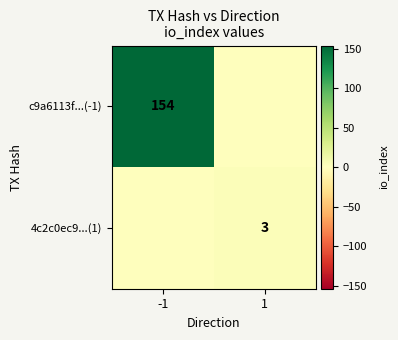

The 4c2c0ec9...(1) series shows 5 at 1. True or false?

False